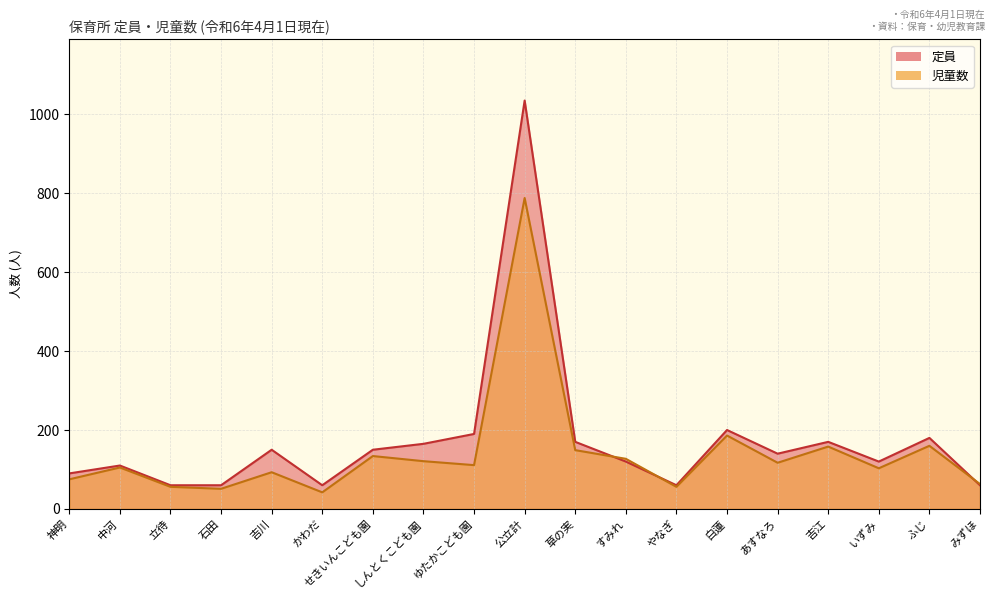

How many intersections are there between 定員 and 児童数?

3